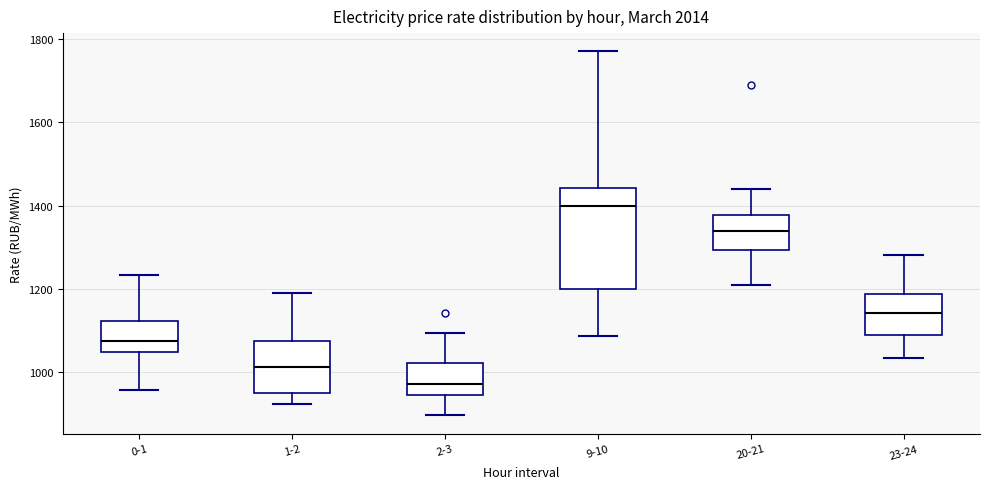

Reading left to right, read every box against the y-axis: the position of its median line, the range the box covers, and the ends of its whiskers. The values are not printed on the chart, so give them approximately, as read against the axis.

0-1: median 1080, box 1040 to 1120, whiskers 960 to 1240
1-2: median 1020, box 940 to 1080, whiskers 920 to 1200
2-3: median 980, box 940 to 1020, whiskers 900 to 1100
9-10: median 1400, box 1200 to 1440, whiskers 1080 to 1780
20-21: median 1340, box 1300 to 1380, whiskers 1220 to 1440
23-24: median 1140, box 1080 to 1180, whiskers 1040 to 1280